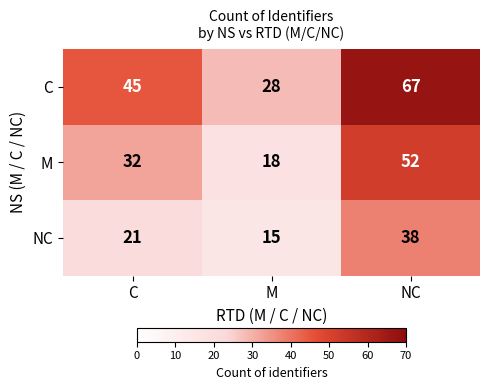

List the series in order of their peak value, highest first.

C, M, NC